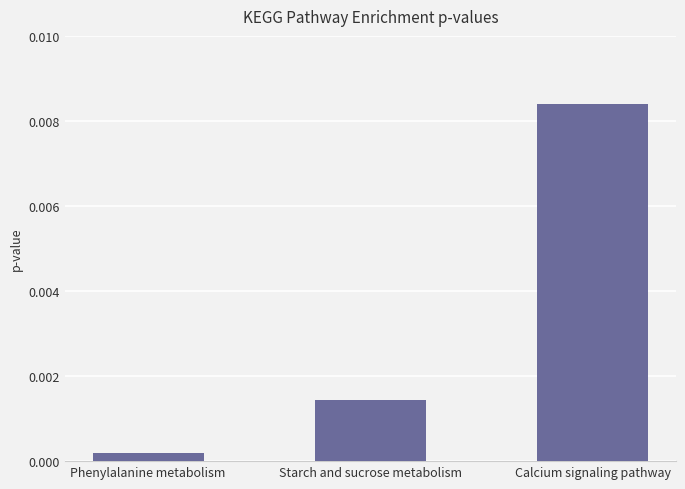

How many bars are there in total?

3